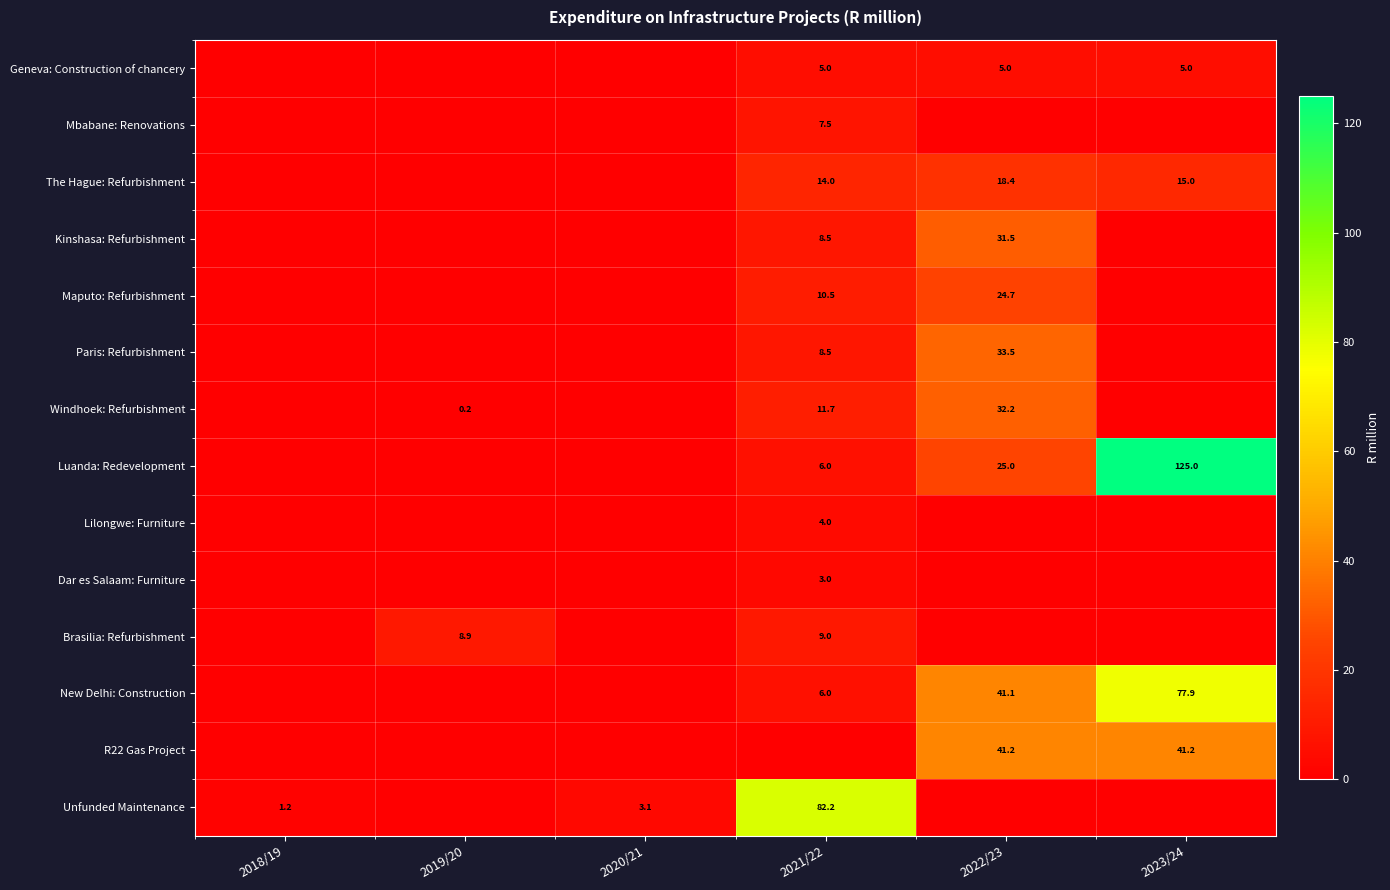

The value of New Delhi: Construction at 2023/24 is 114.0. True or false?

False